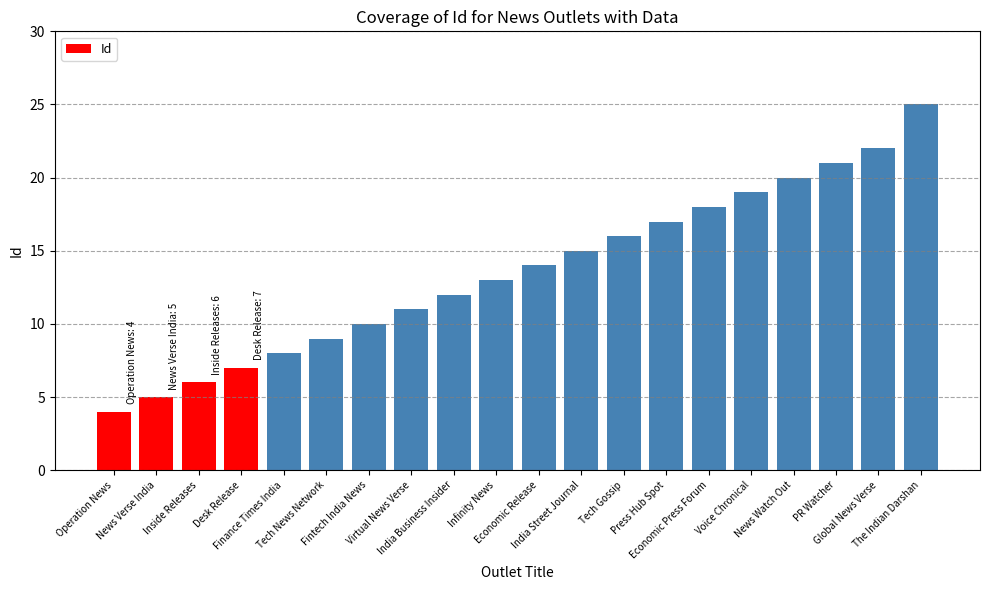

What is the maximum value shown in the chart?

25